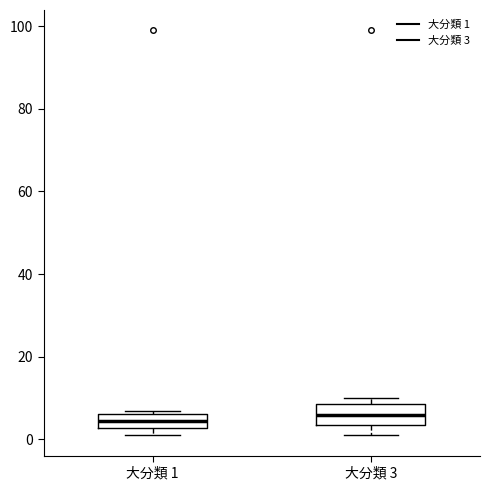

Reading left to right, read every box against the y-axis: the position of its median line, the range the box covers, and the ends of its whiskers. The values are not printed on the chart, so give them approximately, as read against the axis.

大分類 1: median 4, box 2 to 6, whiskers 2 (just below the box's lower edge) to 8
大分類 3: median 6, box 4 to 8, whiskers 2 to 10